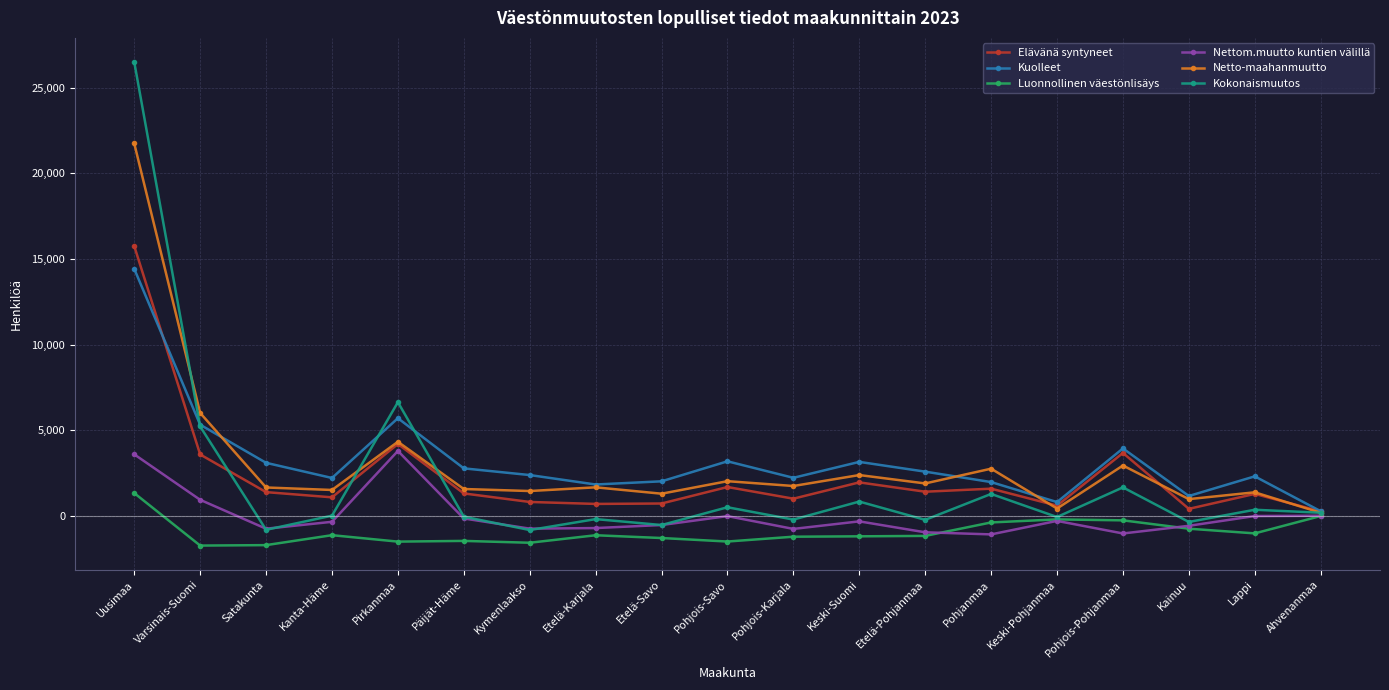

Does the chart have visible grid lines?

Yes